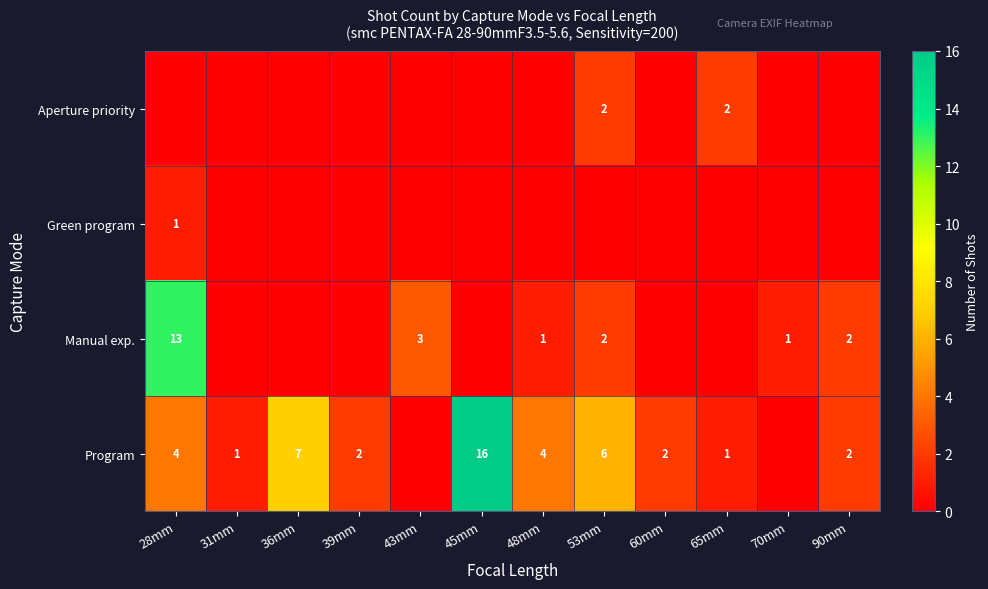

The value of Manual exp. at 70mm is 2. True or false?

False